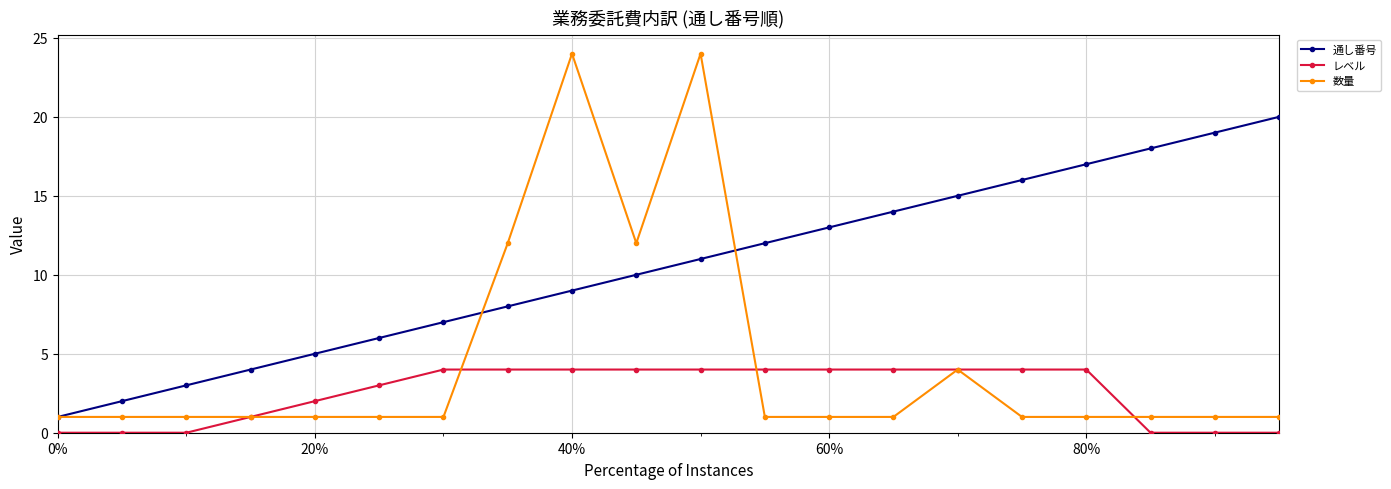

What is the maximum value shown in the chart?

24